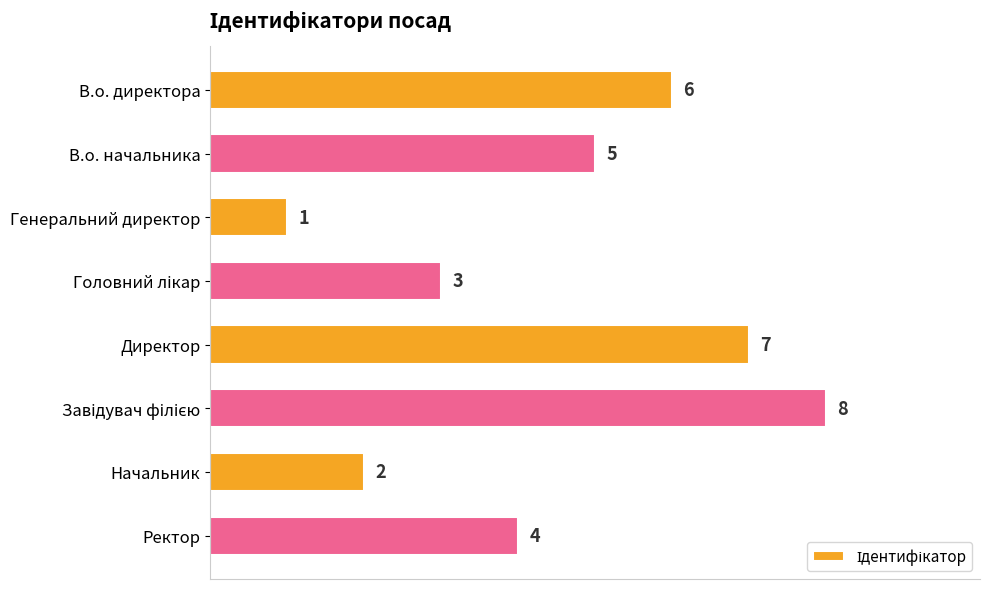

At which label is the value closest to 4?

Ректор